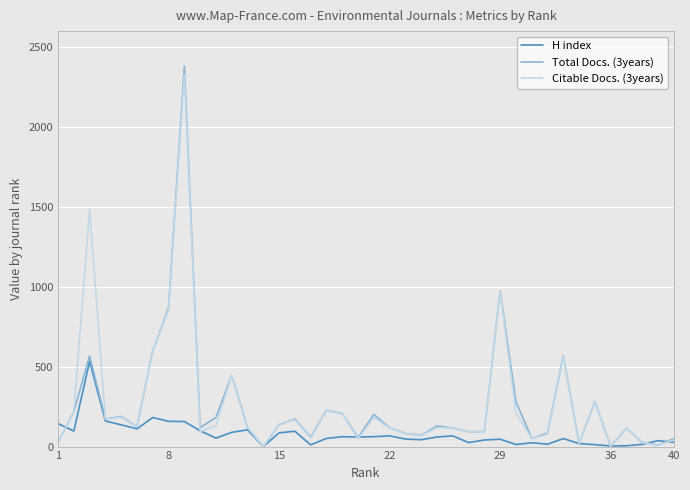

What is the average value of the Total Docs. (3years) series?

256